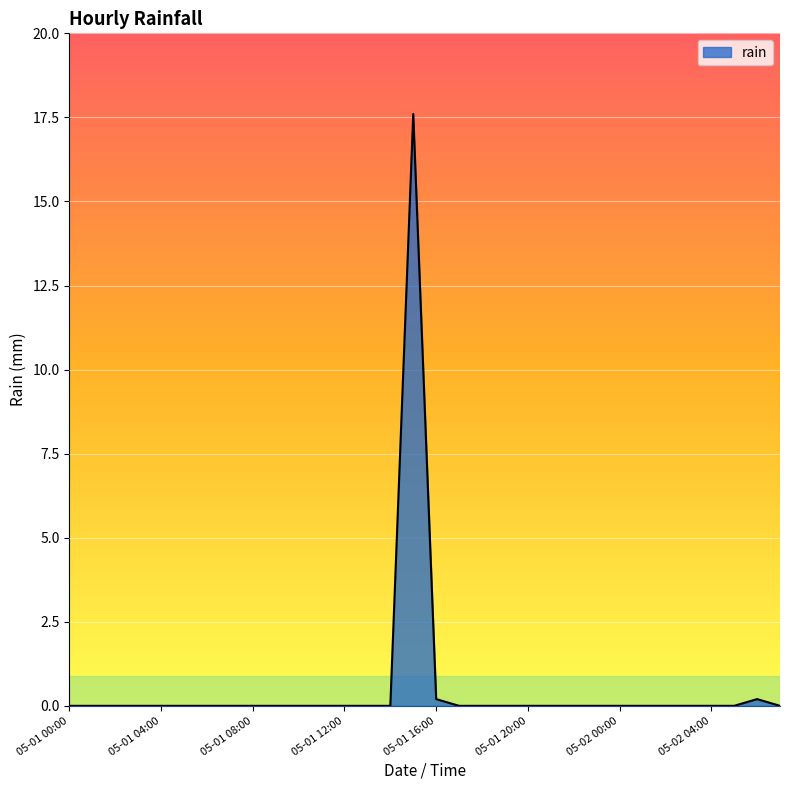

What is the greatest value displayed?

17.6